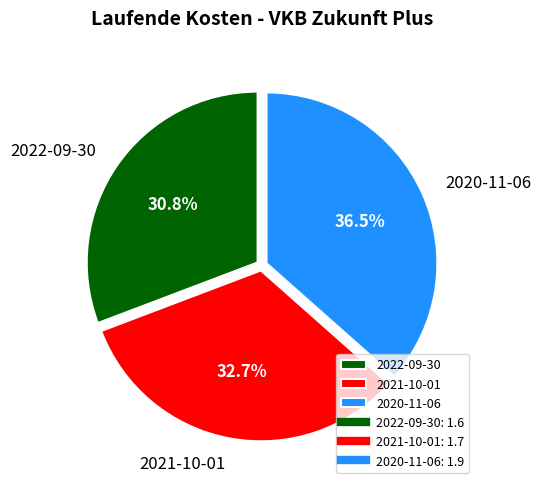

Does 2021-10-01 account for over 50% of the chart?

No